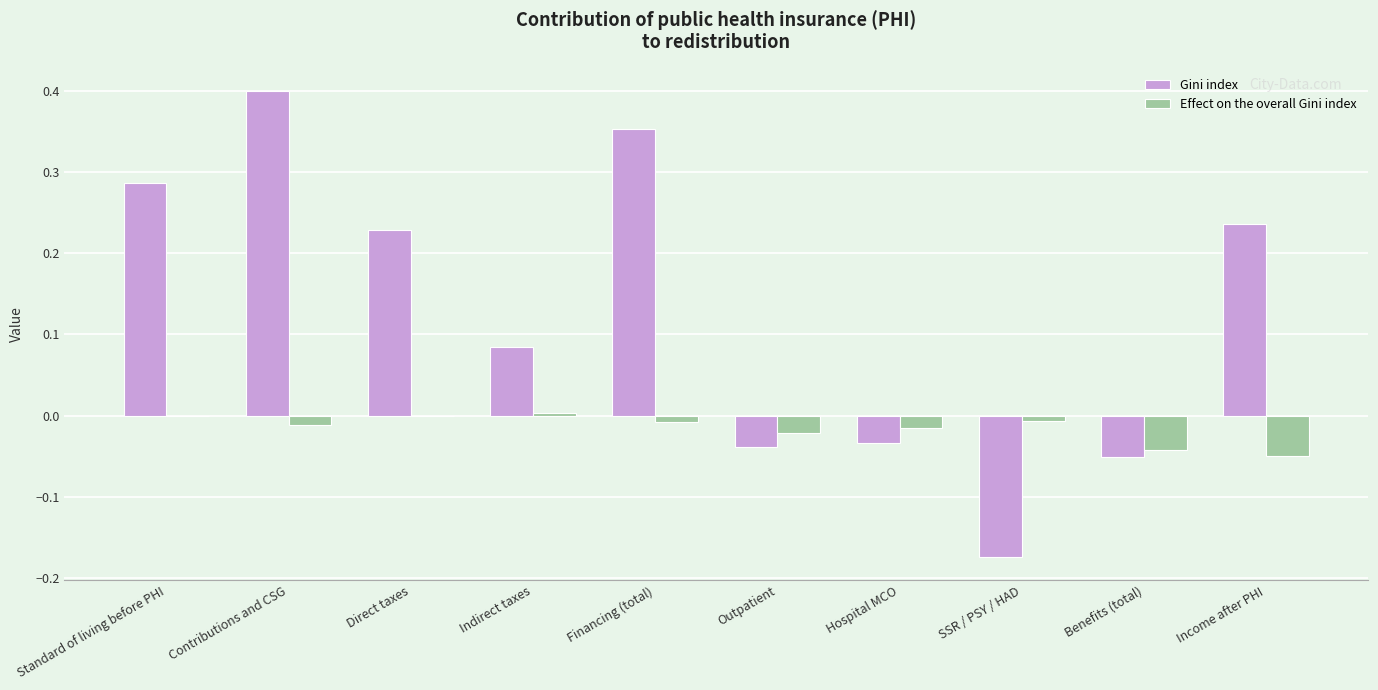

What is the sum of all Gini index values?

1.3